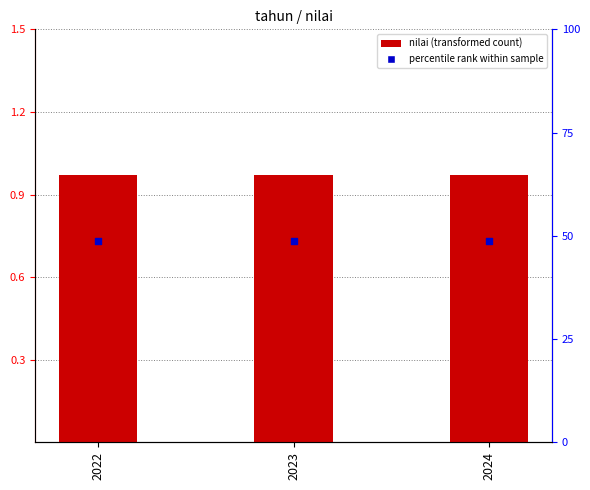

At which category is the sum across all series the highest?

2022